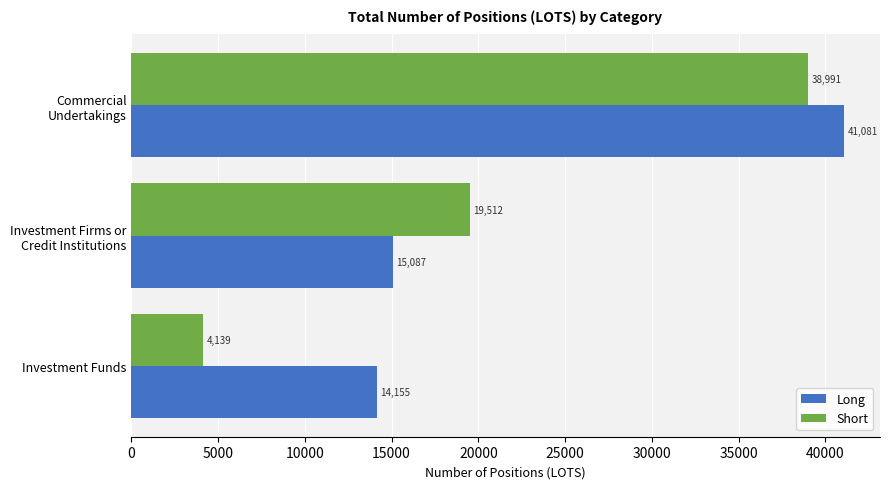

What is the sum of all Short values?

62642.4